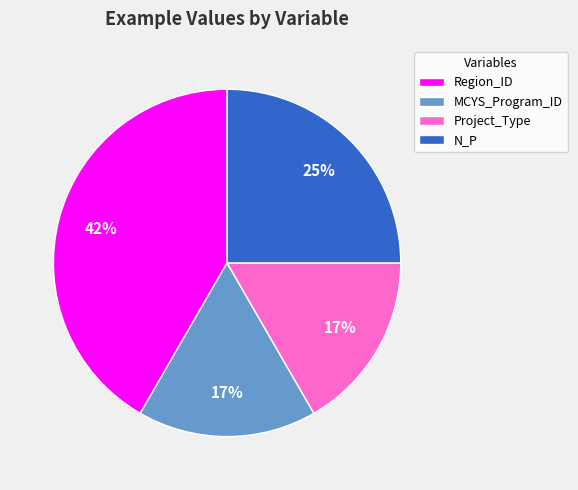

How many segments does this pie chart have?

4